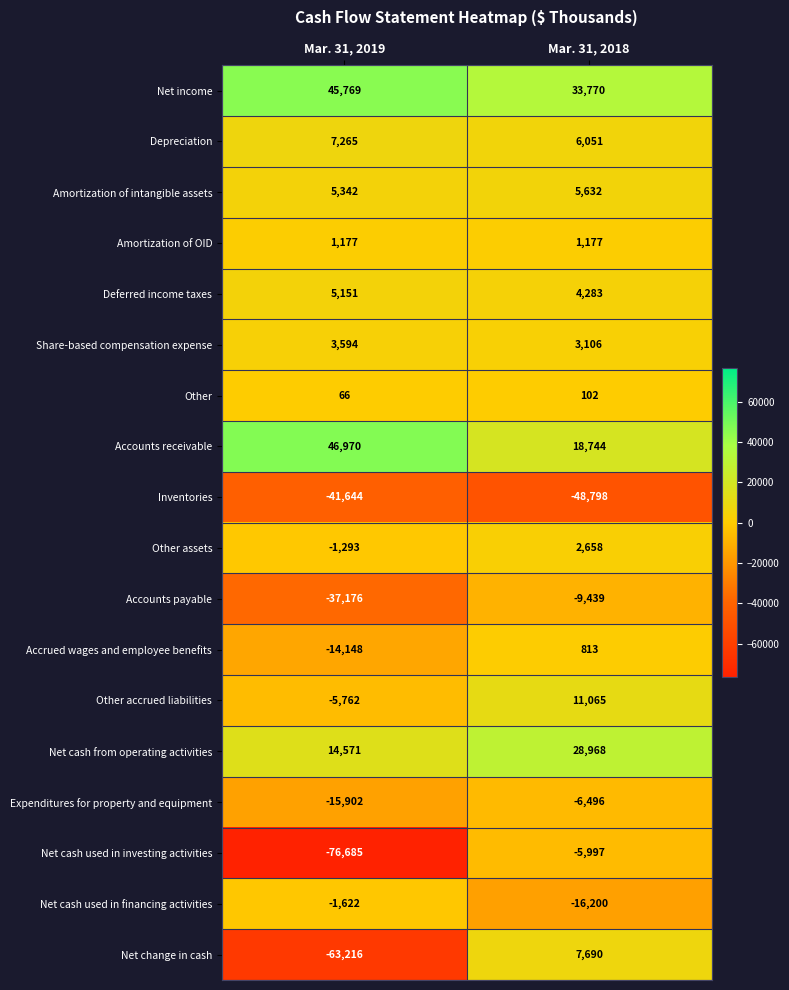

At which category does the chart reach its minimum across all series?

Mar. 31, 2019